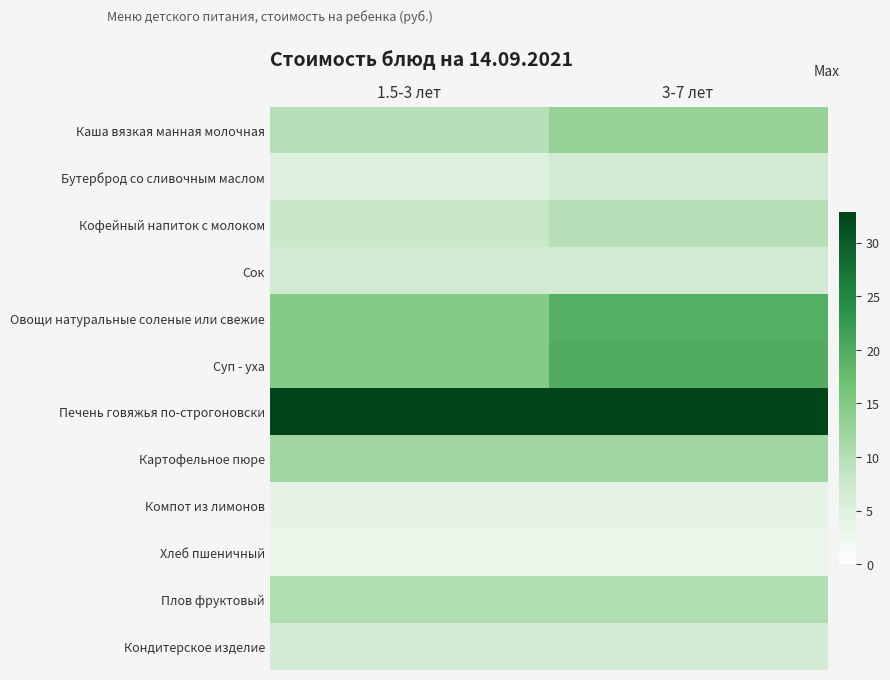

Reading left to right, extract all data points from this chart.

Каша вязкая манная молочная: 1.5-3 лет=9.6	3-7 лет=12.9
Бутерброд со сливочным маслом: 1.5-3 лет=4.9	3-7 лет=6.6
Кофейный напиток с молоком: 1.5-3 лет=7.9	3-7 лет=9.7
Сок: 1.5-3 лет=6.7	3-7 лет=6.7
Овощи натуральные соленые или свежие: 1.5-3 лет=14.7	3-7 лет=19.6
Суп - уха: 1.5-3 лет=14.9	3-7 лет=19.9
Печень говяжья по-строгоновски: 1.5-3 лет=32.8	3-7 лет=32.8
Картофельное пюре: 1.5-3 лет=12.1	3-7 лет=12.1
Компот из лимонов: 1.5-3 лет=3.9	3-7 лет=3.9
Хлеб пшеничный: 1.5-3 лет=2.9	3-7 лет=2.9
Плов фруктовый: 1.5-3 лет=10.3	3-7 лет=10.3
Кондитерское изделие: 1.5-3 лет=6.3	3-7 лет=6.3